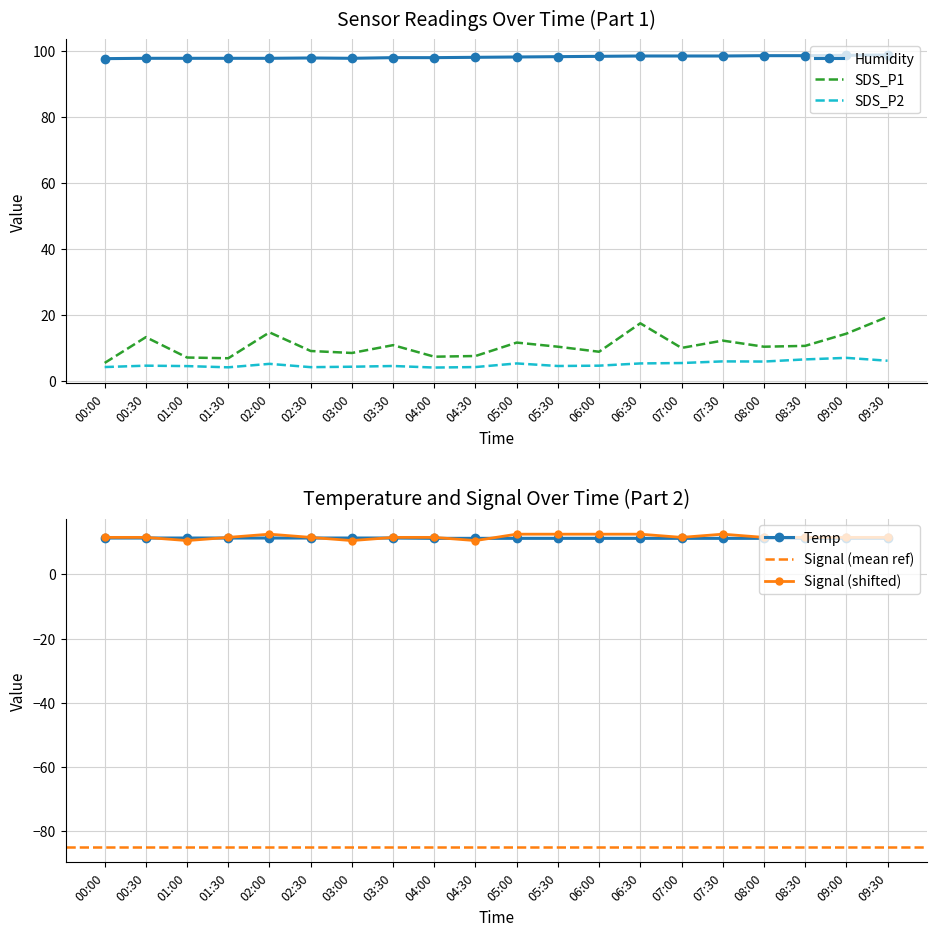

What is the difference between the highest and lowest values at 07:30?

92.6